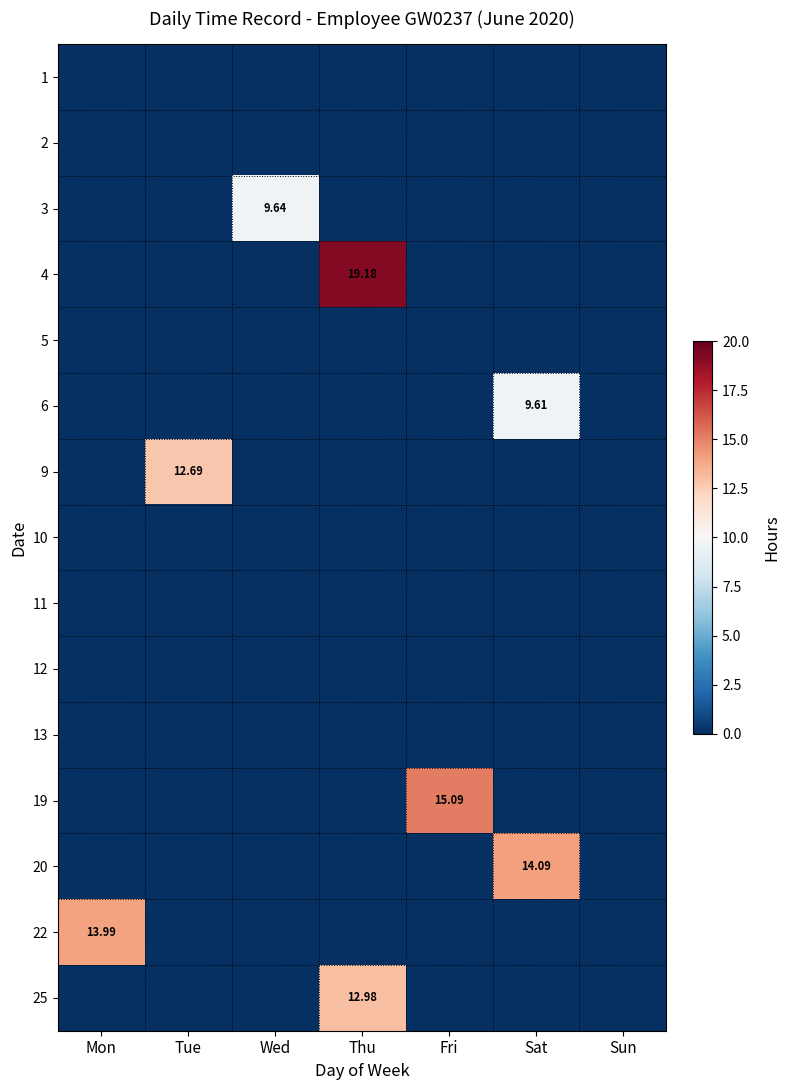

True or false: 12 has a value of 0.0 at Thu.

True